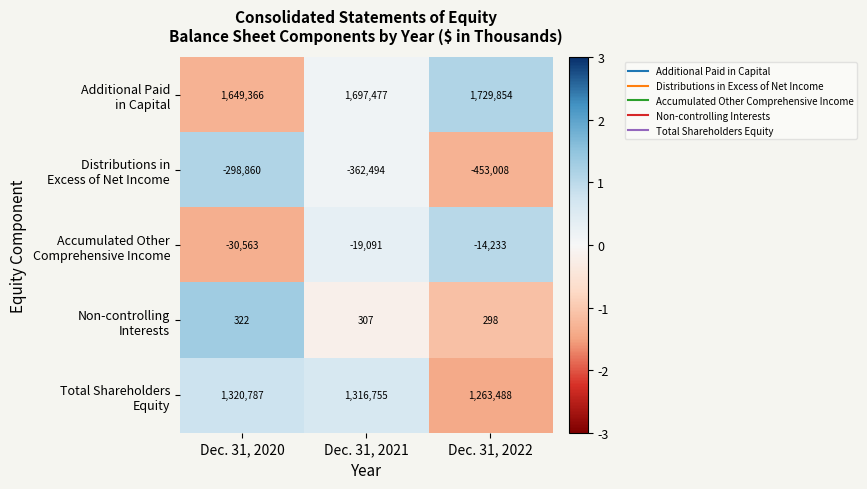

What is the minimum value shown in the chart?

-453008